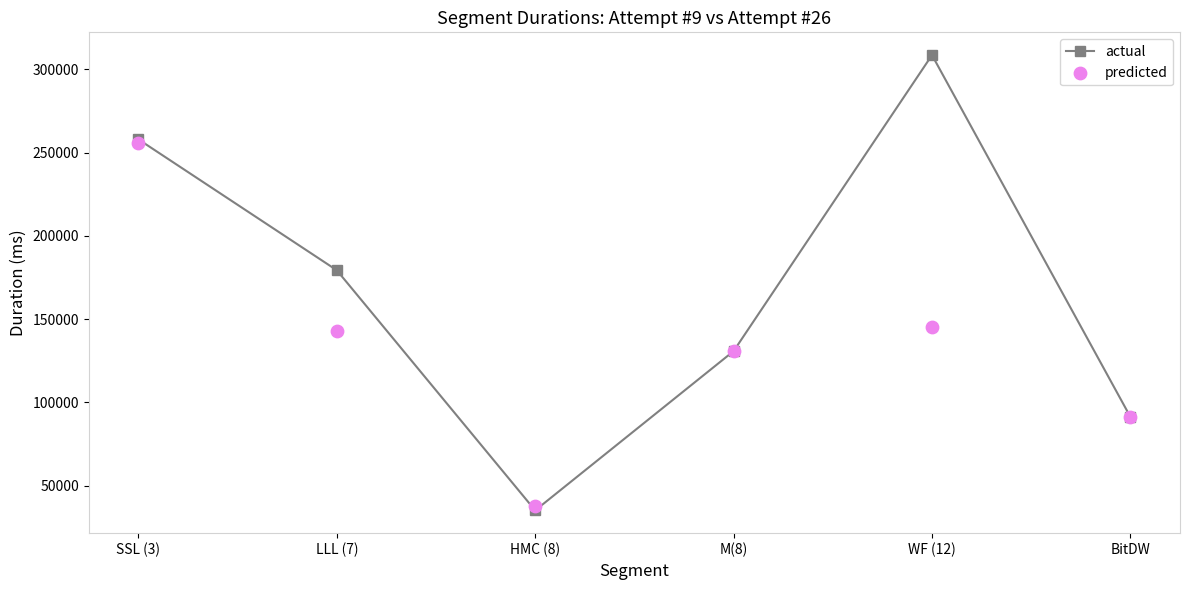

At which category is the sum across all series the highest?

SSL (3)